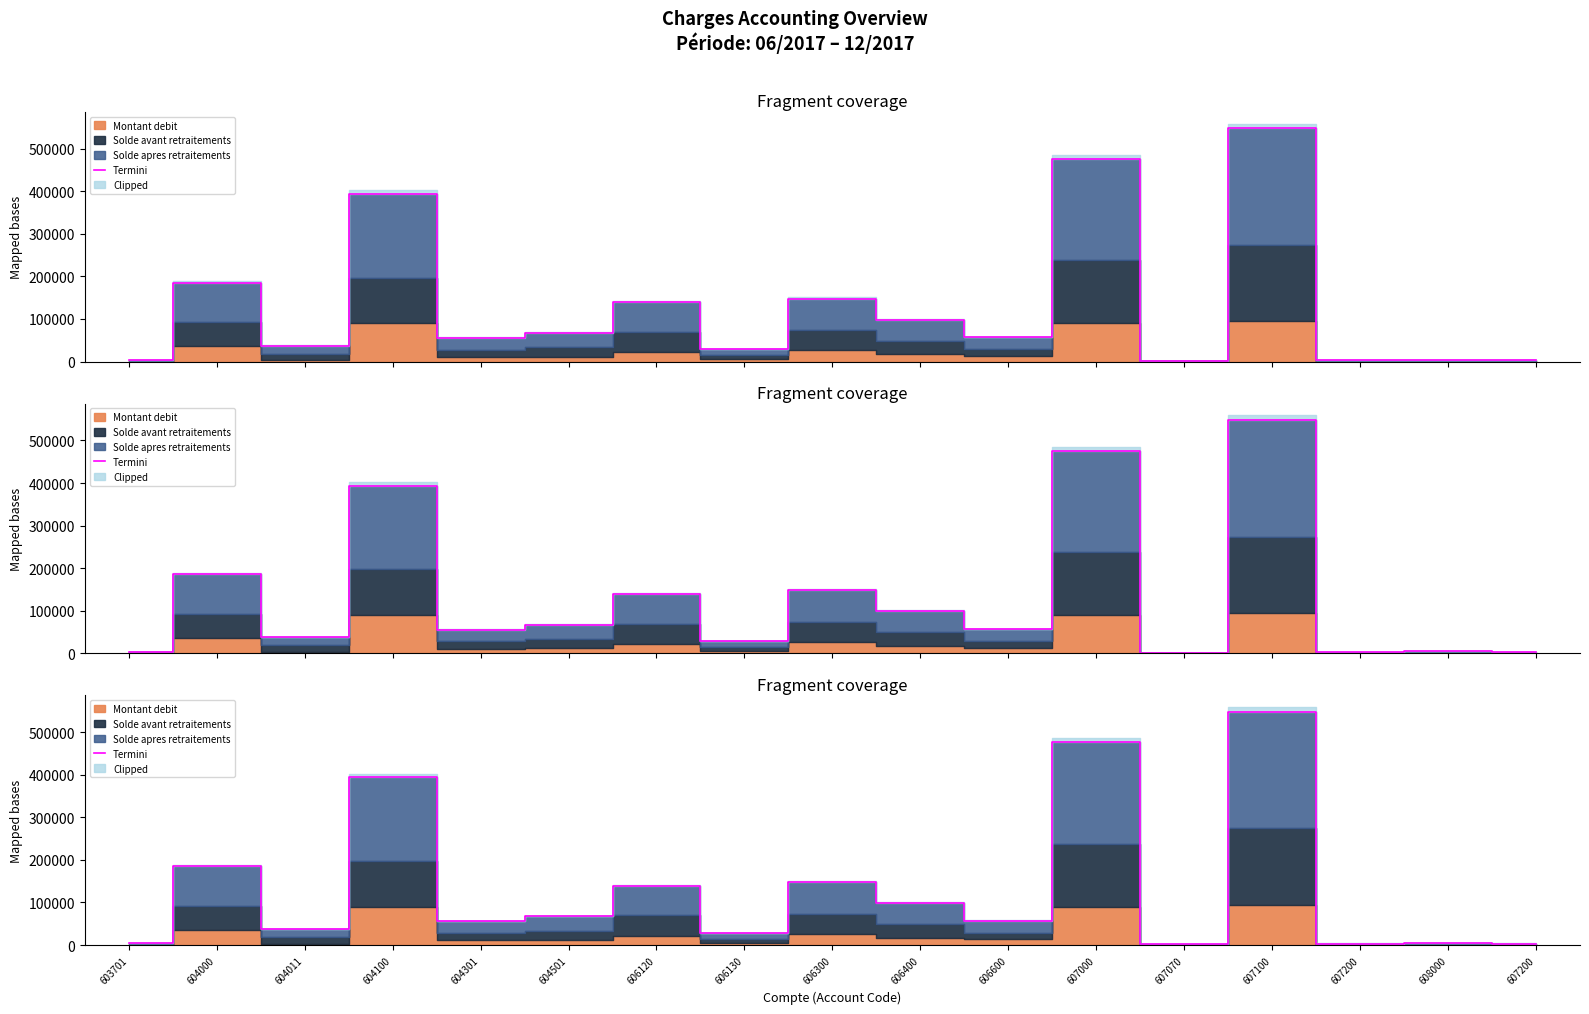

List the labels in order of value, largest first.

607100, 607000, 604100, 604000, 606300, 606120, 606400, 604501, 606600, 604301, 604011, 606130, 608000, 603701, 607200, 607200, 607070